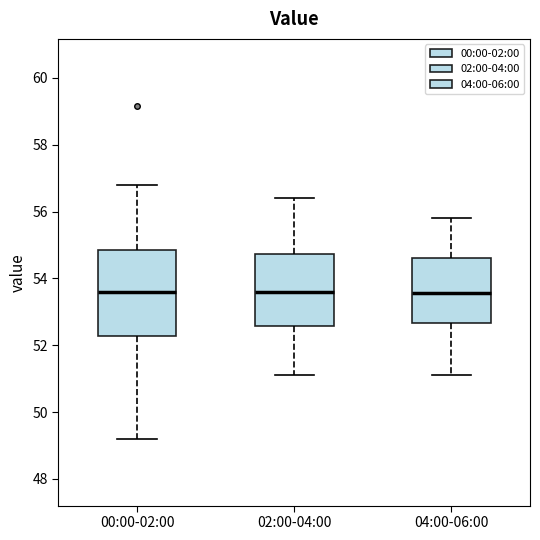

Which box is the tallest, from its lower edge to its upper edge?

00:00-02:00